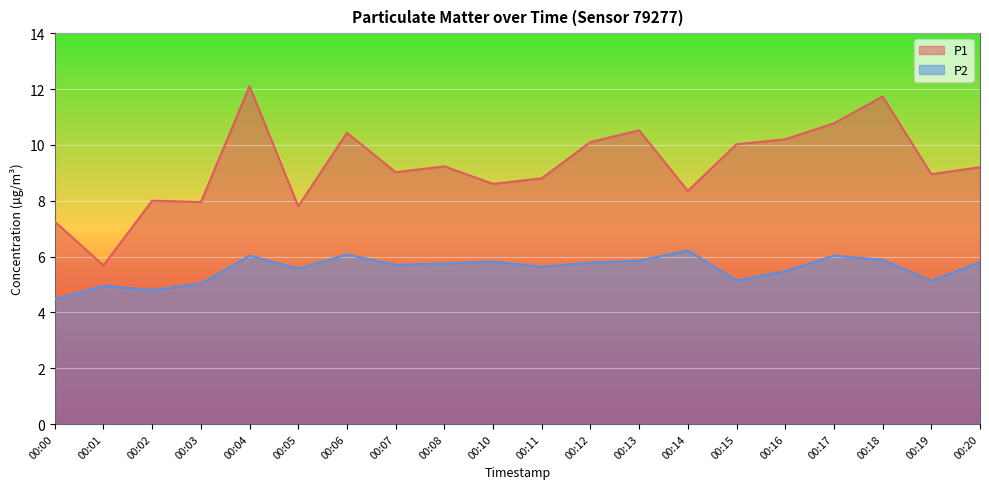

True or false: P2 and P1 intersect in this chart.

False